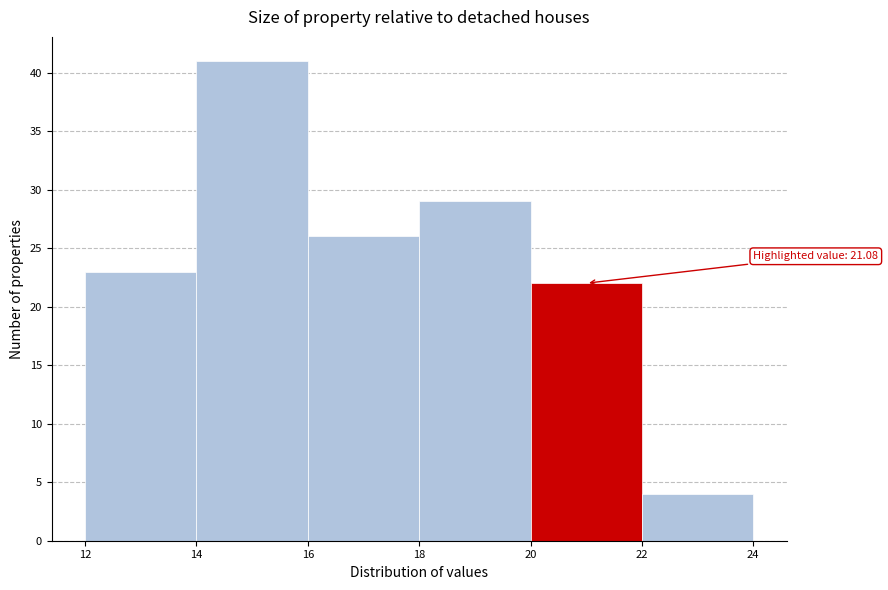

Over which range of the x-axis is the bar tallest?

14 to 16